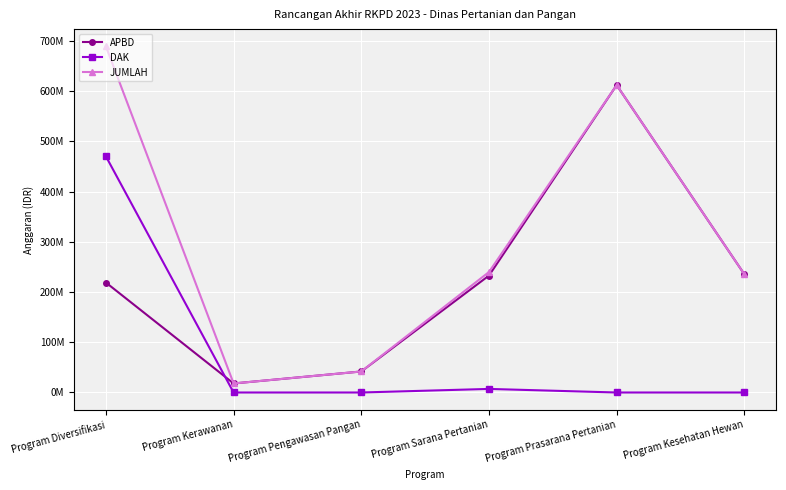

Is the value of APBD at Program Pengawasan Pangan greater than the value of DAK at Program Prasarana Pertanian?

Yes